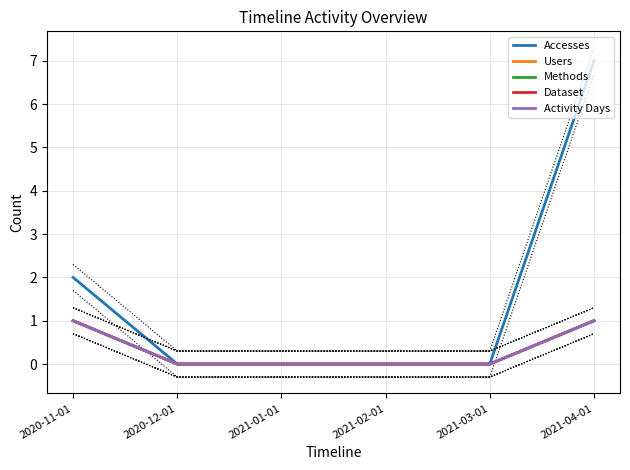

What value does the Methods series have at 2020-11-01?

1